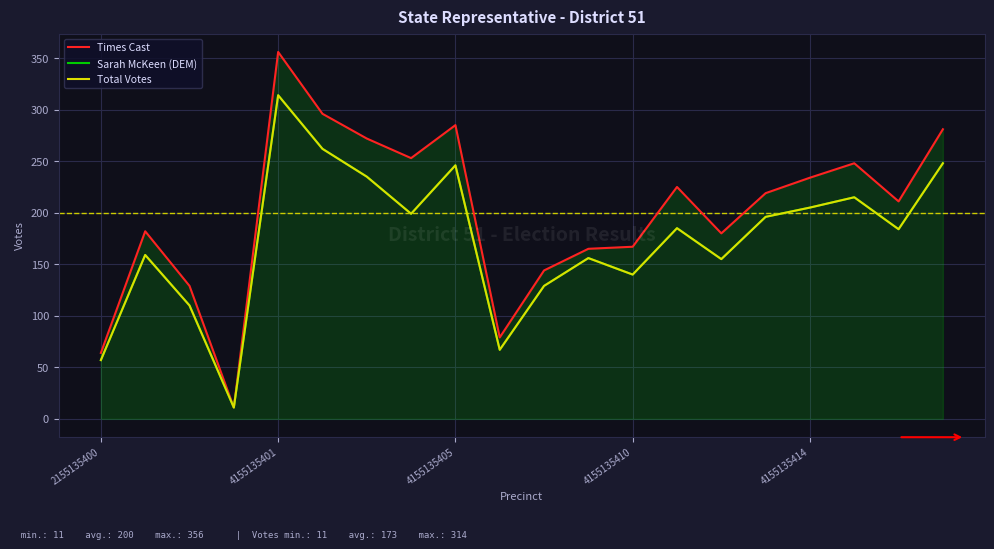

Does the chart have visible grid lines?

Yes